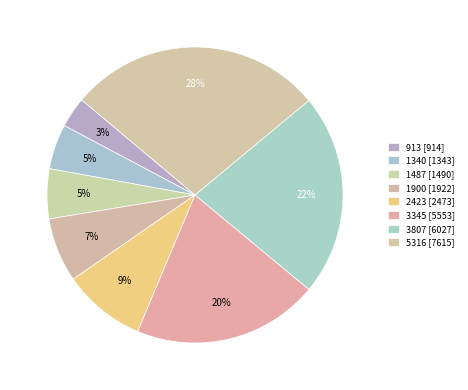

How many slices are in this pie chart?

8